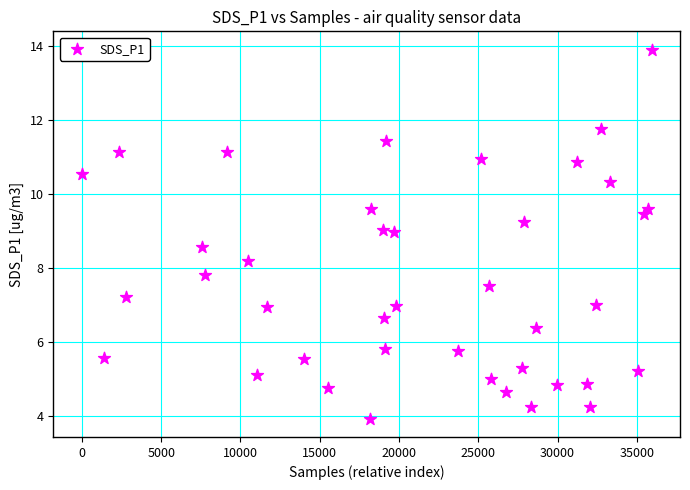

What is the range of X values (max minus min)?

35930.0